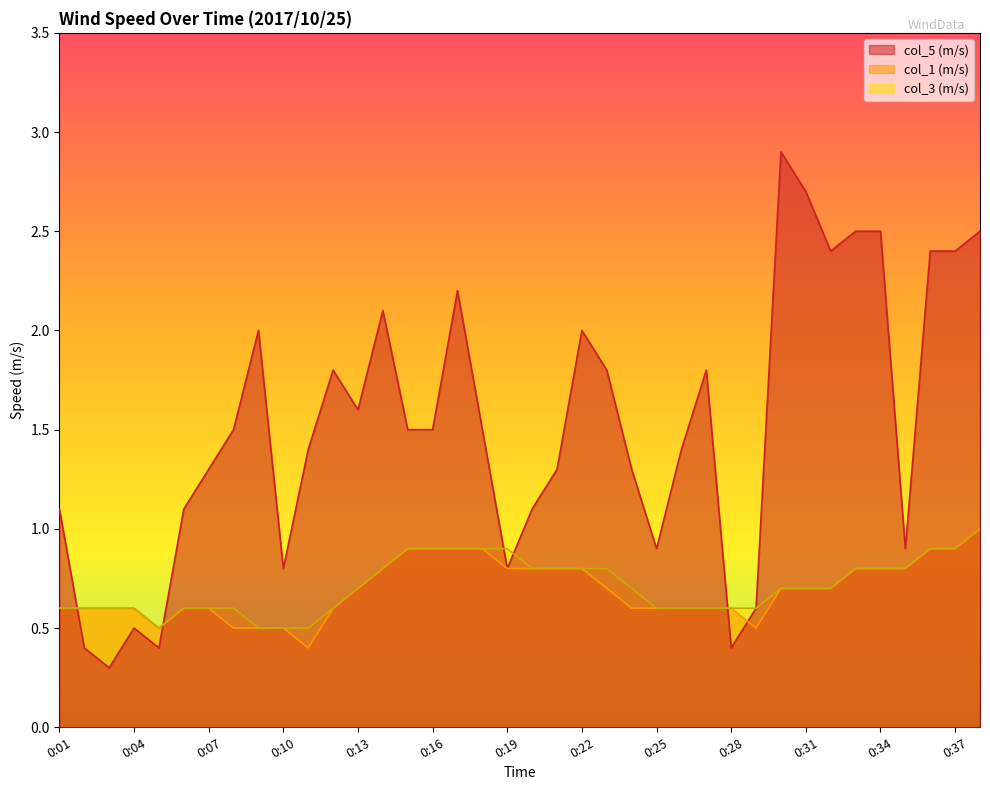

The col_3 (m/s) series shows 0.9 at 0:06. True or false?

False